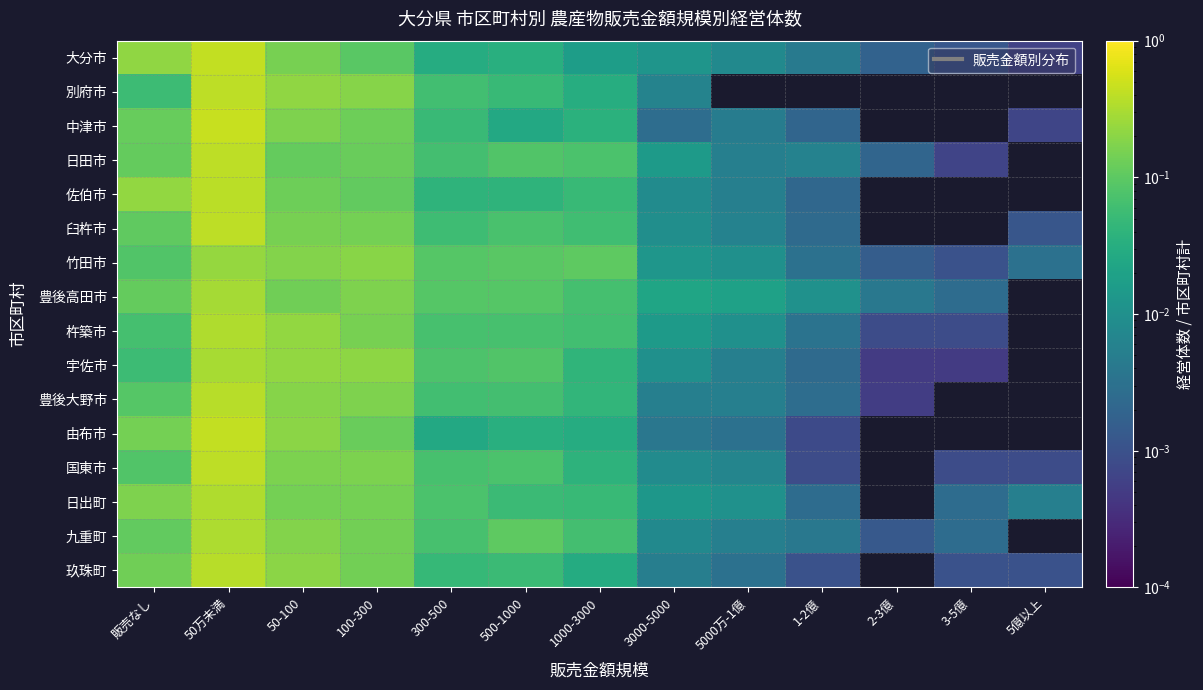

Which has a higher value, 100-300 or 5億以上?

100-300